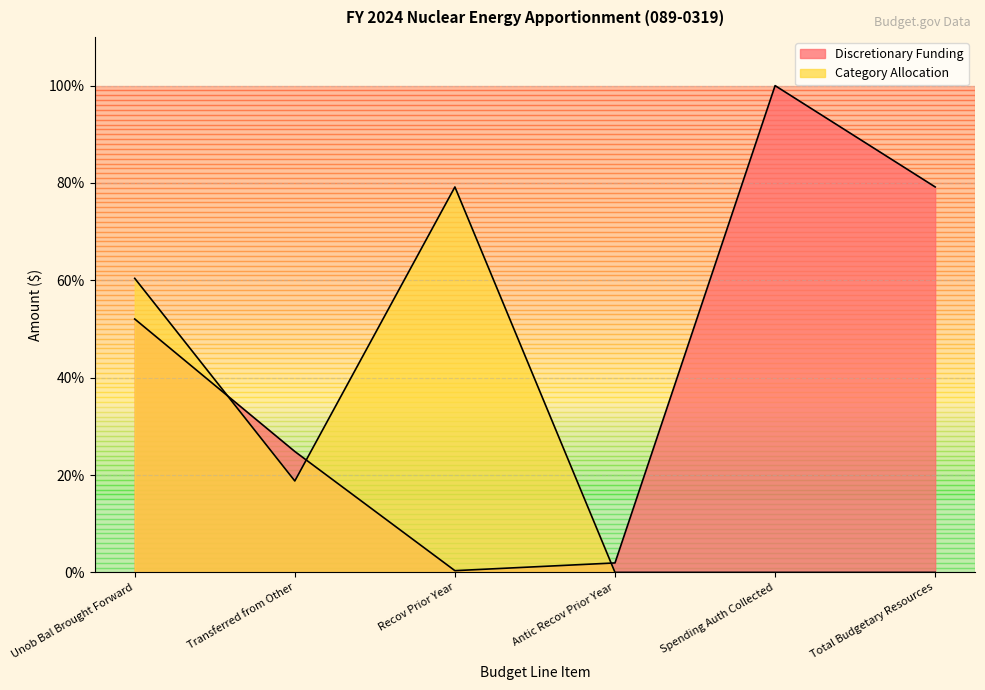

Rank the series at Spending Auth Collected from lowest to highest value.

Category Allocation, Discretionary Funding